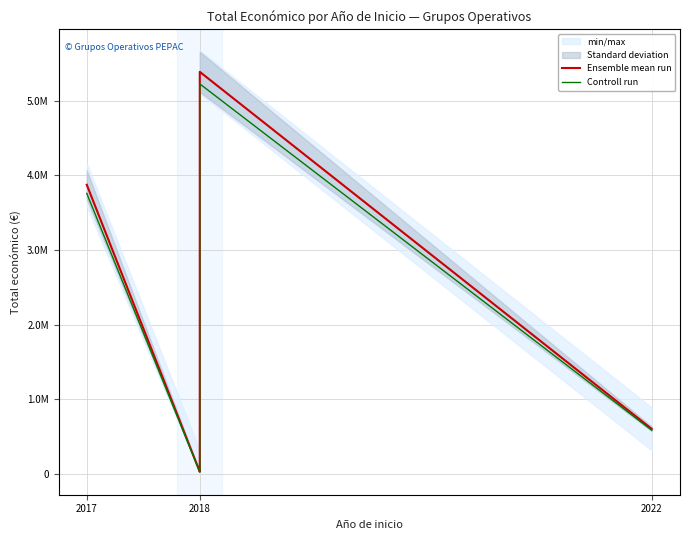

Does the chart display data point markers on the line(s)?

No